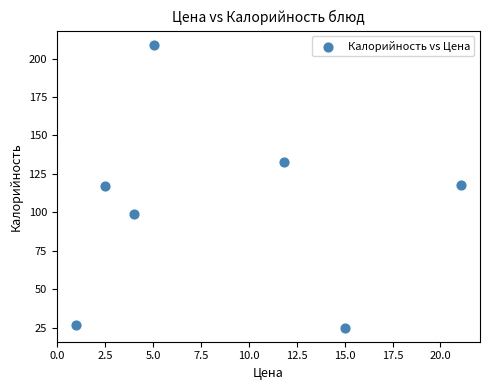

What is the average Y value?

104